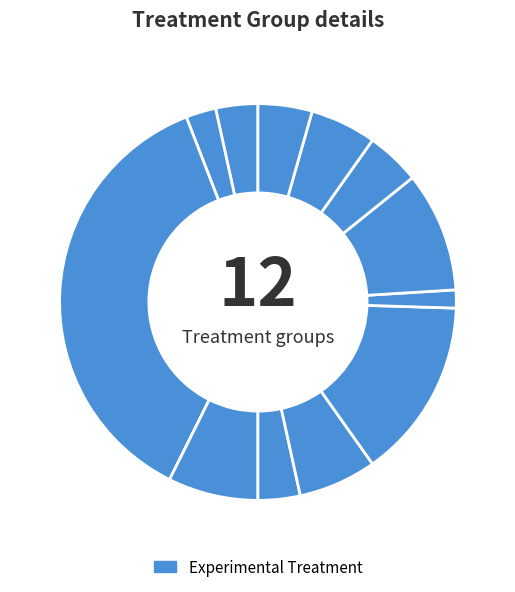

Count the number of slices in the pie.

12